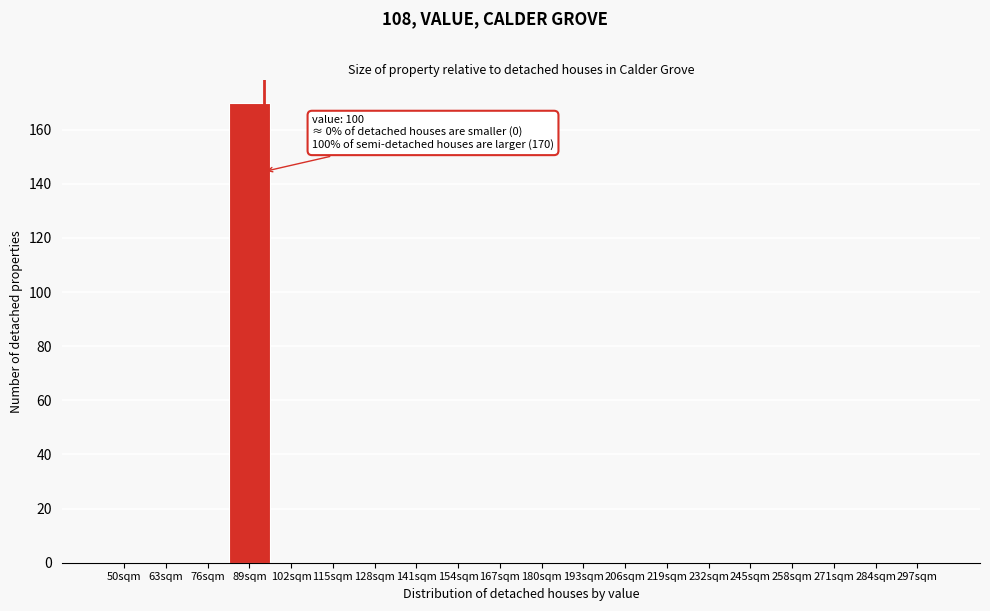

Reading right to left, what are all the values shown in this chart?

297sqm=0	284sqm=0	271sqm=0	258sqm=0	245sqm=0	232sqm=0	219sqm=0	206sqm=0	193sqm=0	180sqm=0	167sqm=0	154sqm=0	141sqm=0	128sqm=0	115sqm=0	102sqm=0	89sqm=170	76sqm=0	63sqm=0	50sqm=0